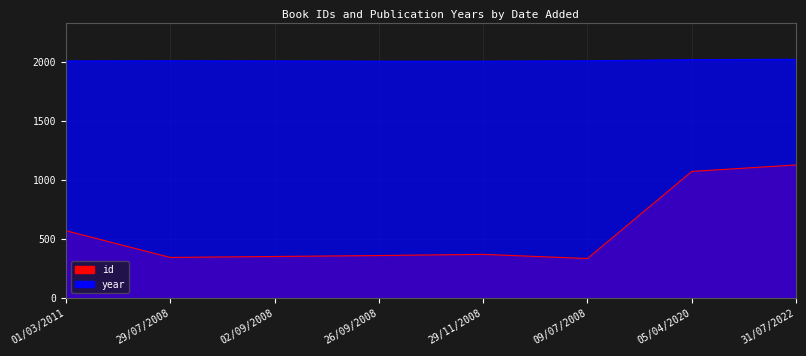

What is the total value across all series at 31/07/2022?

3147